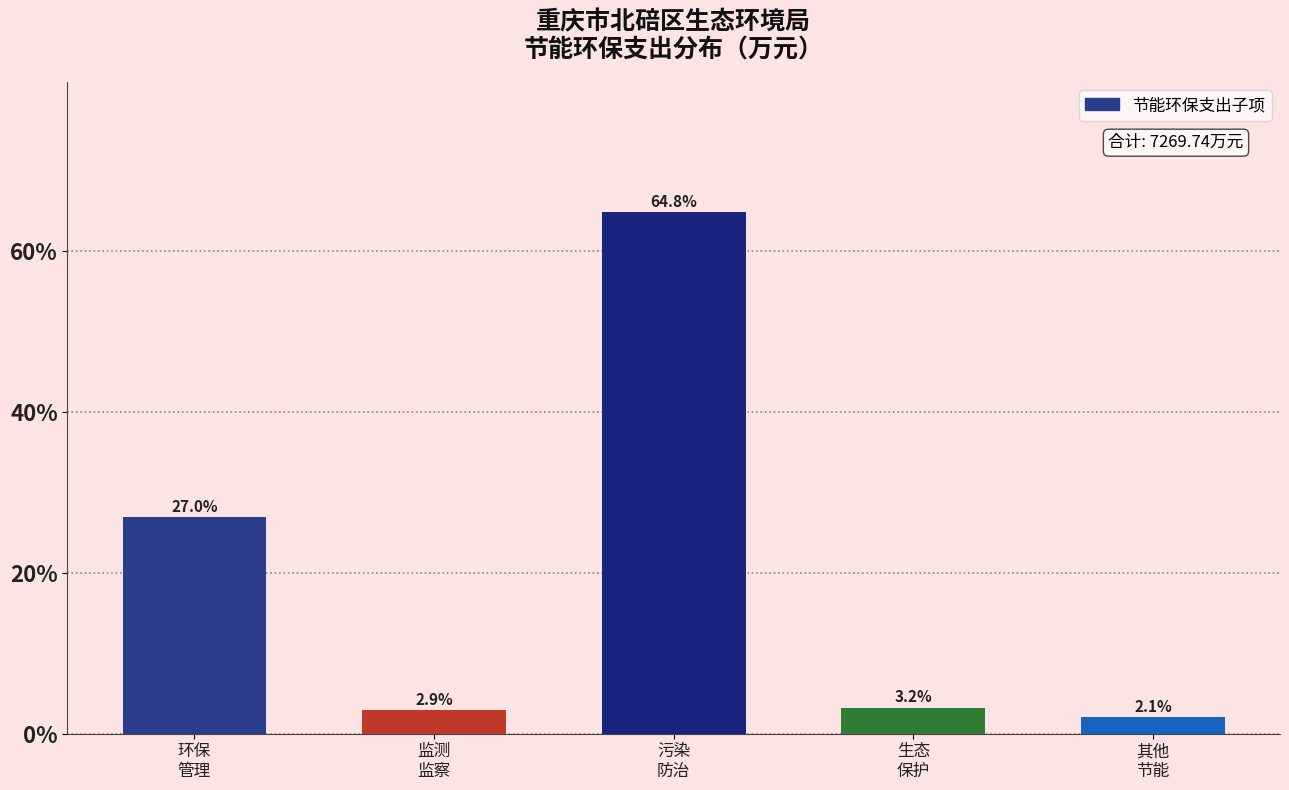

Reading left to right, list all the values displayed in this chart.

27.0	2.9	64.8	3.2	2.1